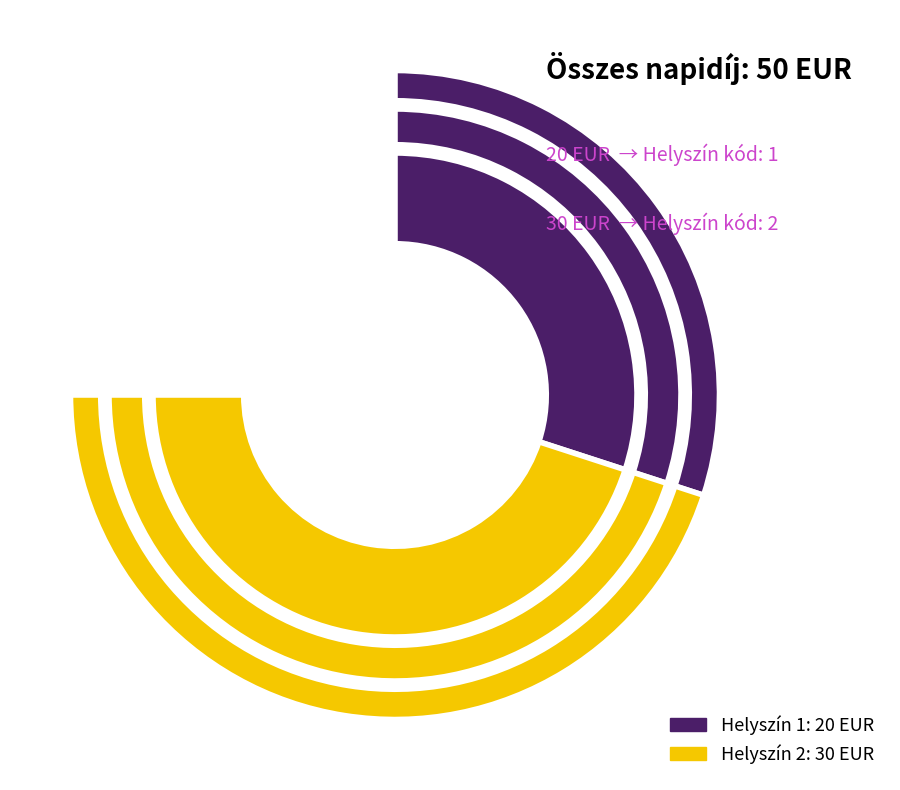

To the nearest percent, what is the difference between the largest and smallest slice percentages?

20%